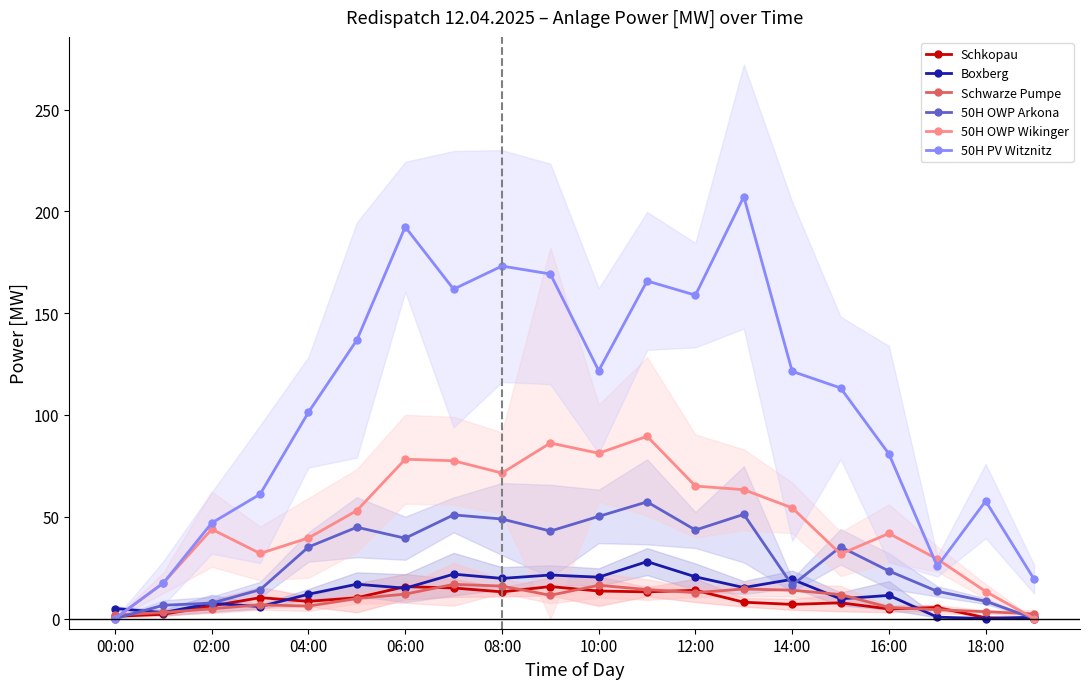

True or false: Schkopau has more than 2 interior local peaks.

True